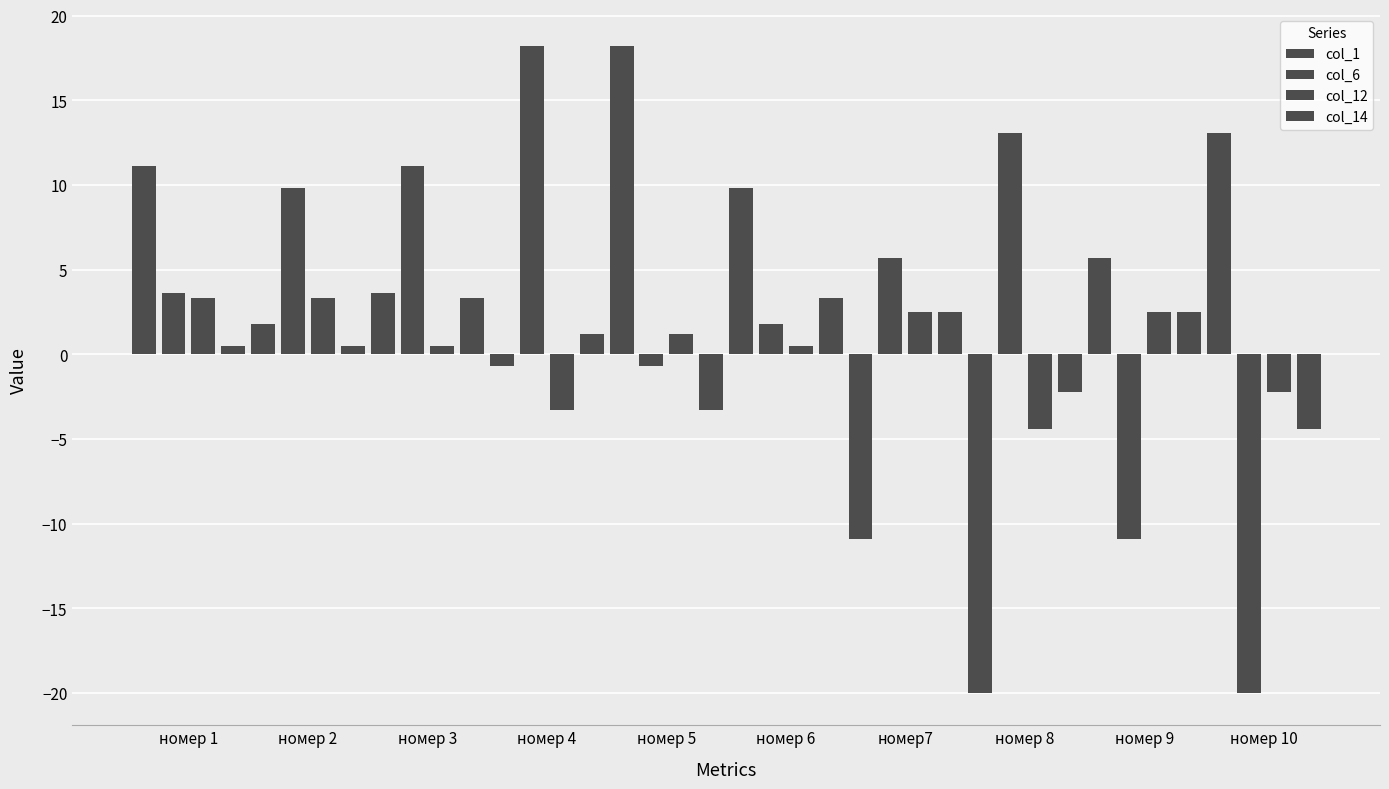

How many values in col_6 are above zero?

7